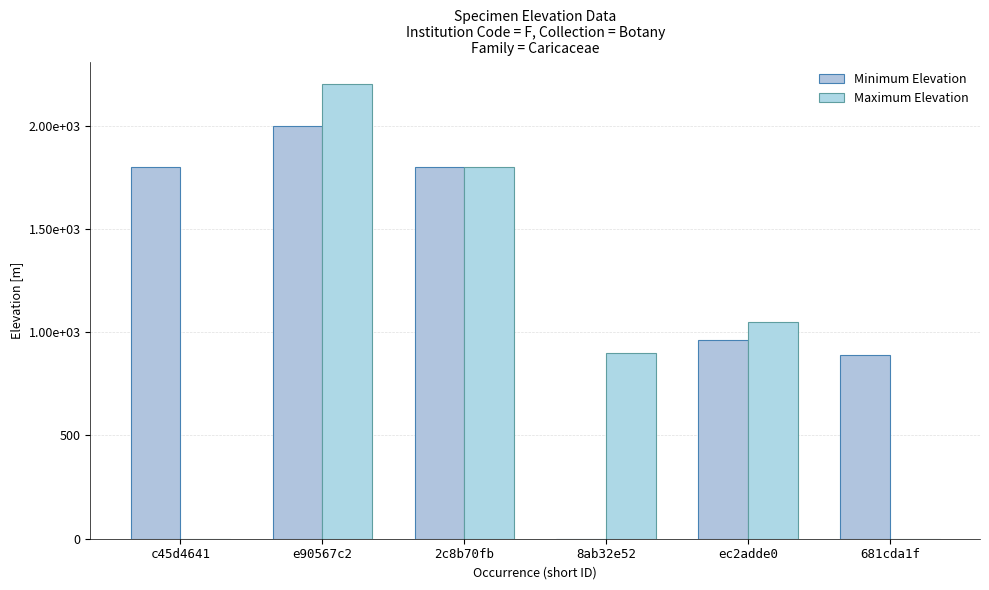

Does the chart contain stacked bars?

No